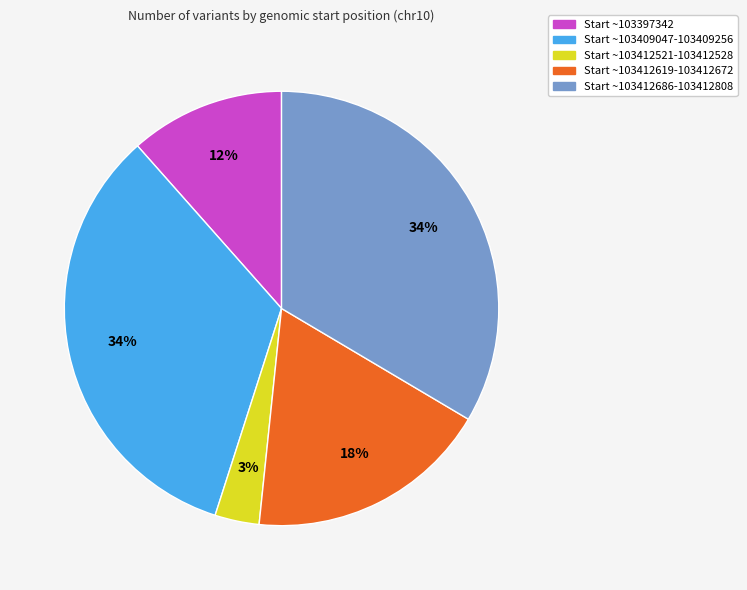

Is there a majority slice in this chart?

No